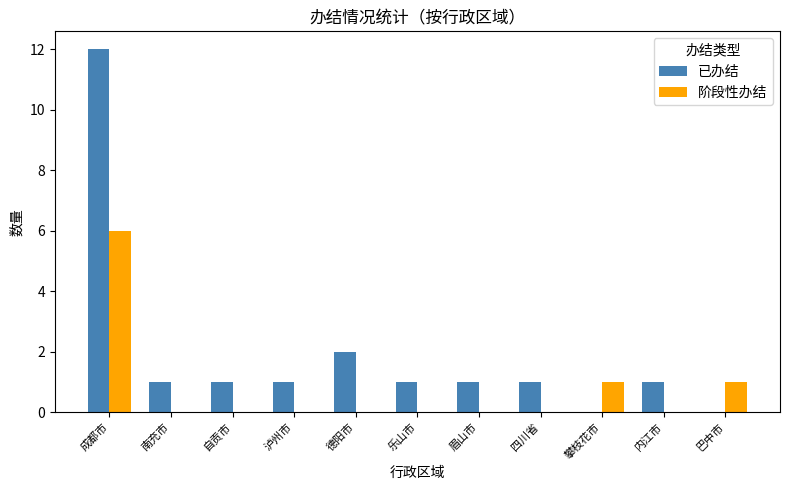

Which series has the largest total across all categories?

已办结